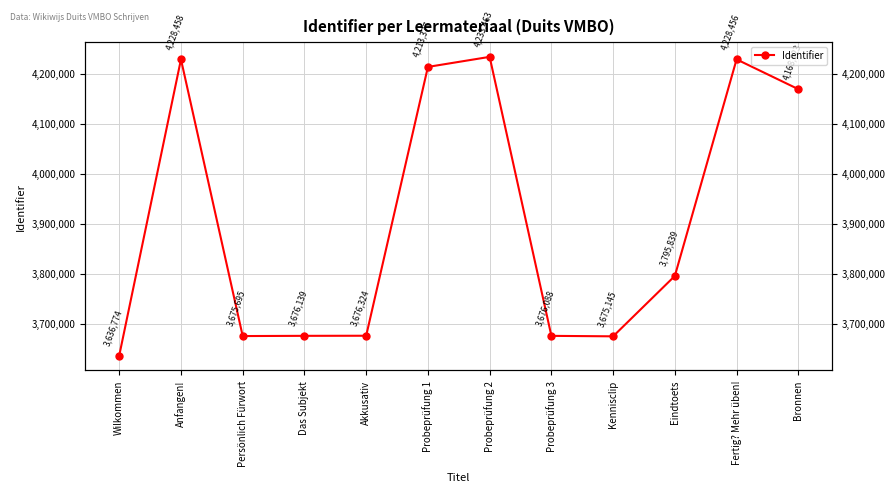

List the labels in order of value, smallest first.

Wilkommen, Kennisclip, Persönlich Fürwort, Probeprüfung 3, Das Subjekt, Akkusativ, Eindtoets, Bronnen, Probeprüfung 1, Fertig? Mehr üben!, Anfangen!, Probeprüfung 2